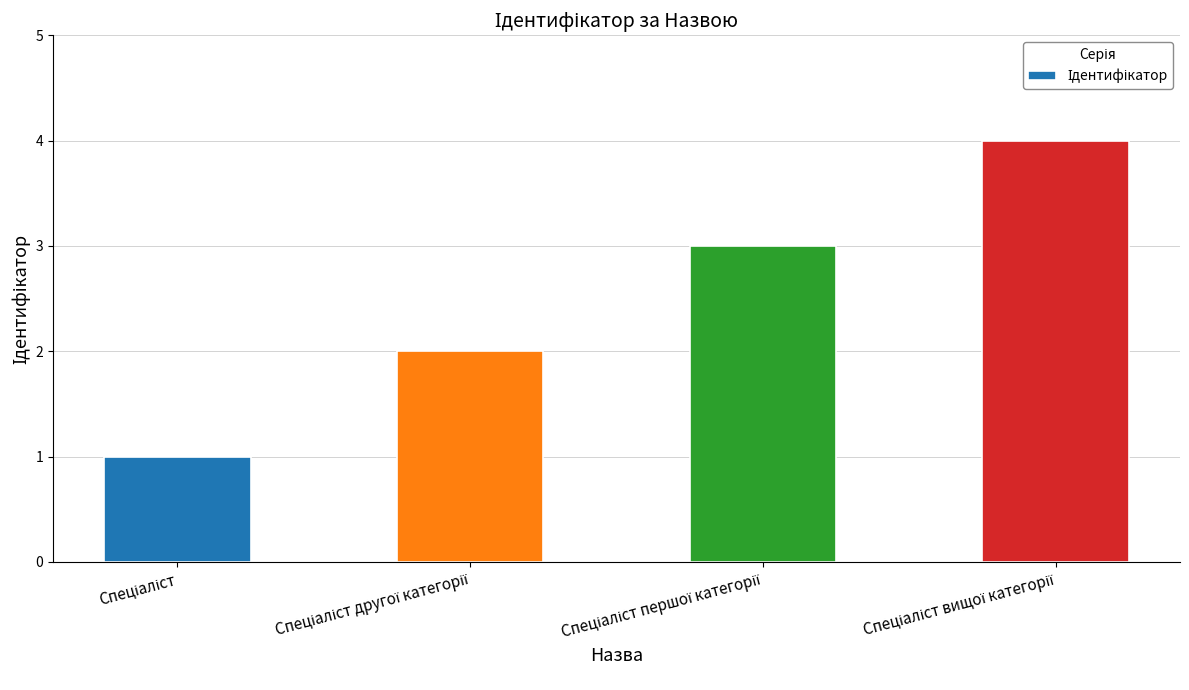

What is the difference between the maximum and minimum values?

3